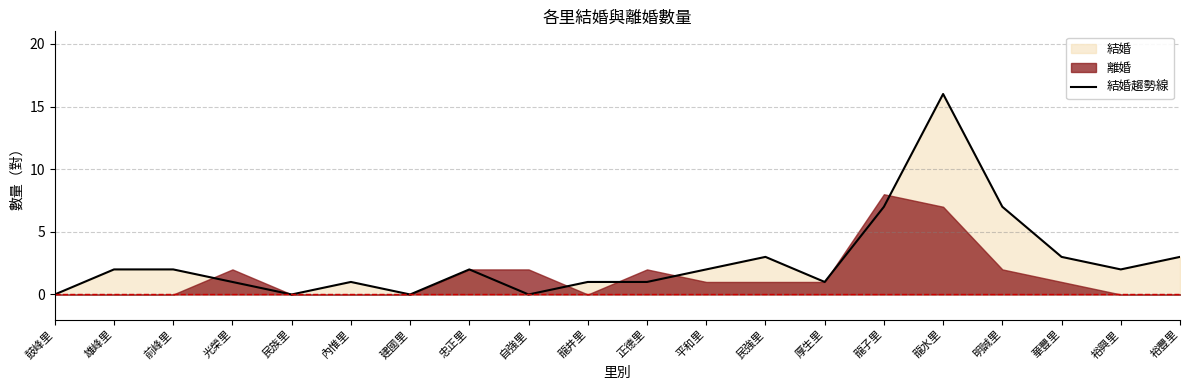

True or false: the data shows 2 at 龍井里.

False